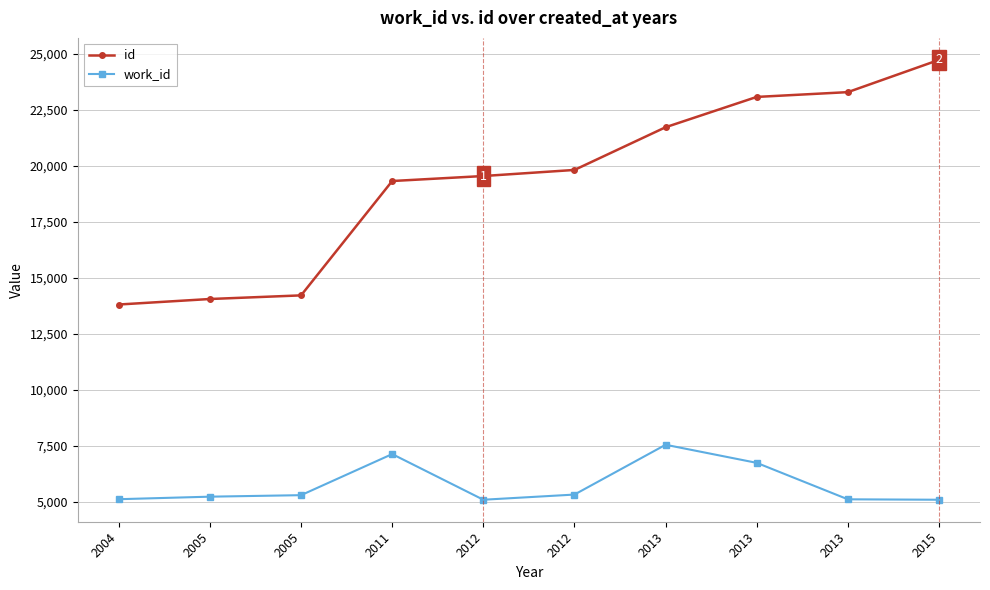

At how many categories does at least one series exceed 9527?

10